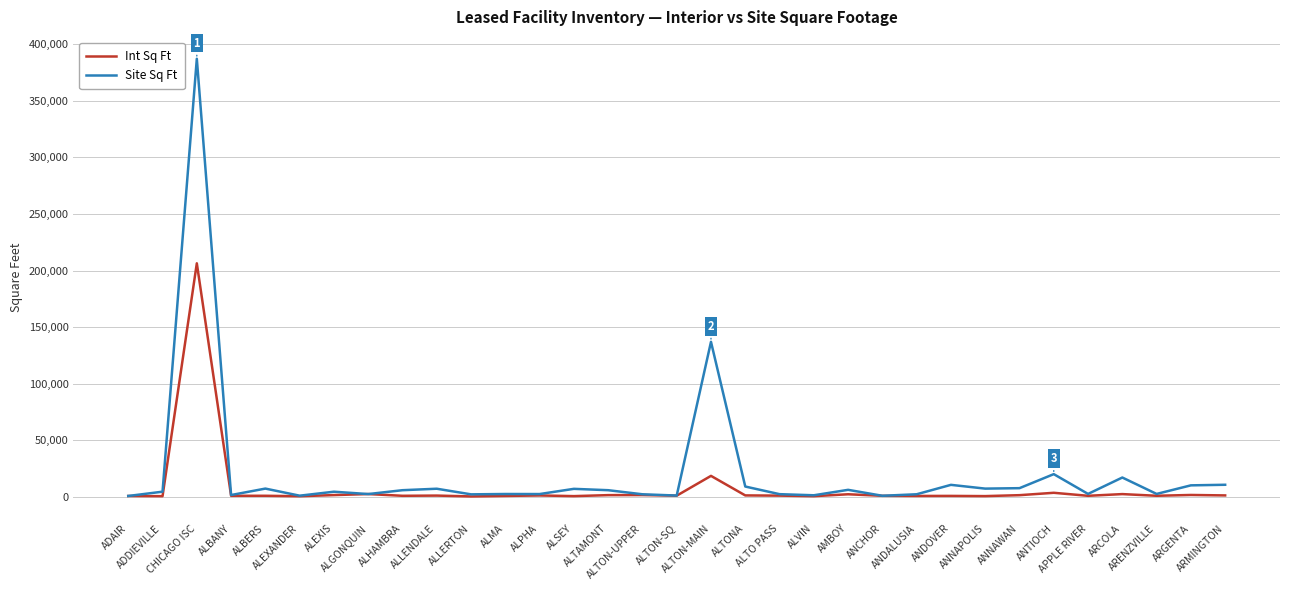

Rank the series at ANTIOCH from highest to lowest value.

Site Sq Ft, Int Sq Ft